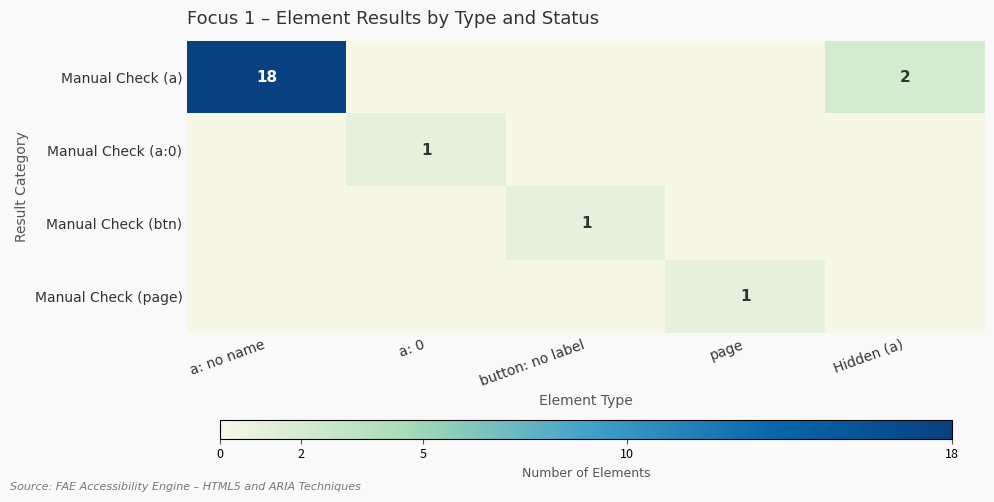

The value of Manual Check (btn) at button: no label is 1. True or false?

True